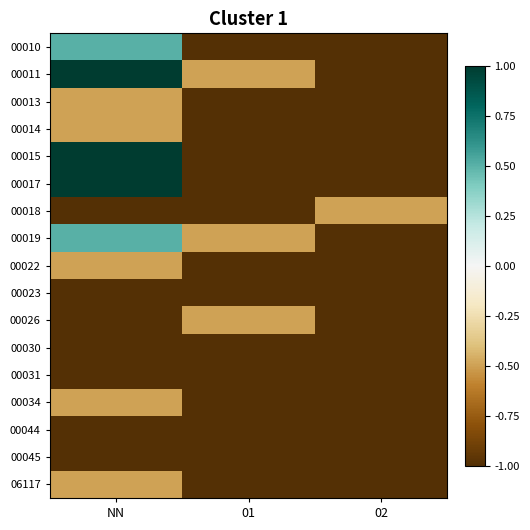

Reading left to right, transcribe all the data shown in this chart.

00010: NN=0.5	01=-1.0	02=-1.0
00011: NN=1.0	01=-0.5	02=-1.0
00013: NN=-0.5	01=-1.0	02=-1.0
00014: NN=-0.5	01=-1.0	02=-1.0
00015: NN=1.0	01=-1.0	02=-1.0
00017: NN=1.0	01=-1.0	02=-1.0
00018: NN=-1.0	01=-1.0	02=-0.5
00019: NN=0.5	01=-0.5	02=-1.0
00022: NN=-0.5	01=-1.0	02=-1.0
00023: NN=-1.0	01=-1.0	02=-1.0
00026: NN=-1.0	01=-0.5	02=-1.0
00030: NN=-1.0	01=-1.0	02=-1.0
00031: NN=-1.0	01=-1.0	02=-1.0
00034: NN=-0.5	01=-1.0	02=-1.0
00044: NN=-1.0	01=-1.0	02=-1.0
00045: NN=-1.0	01=-1.0	02=-1.0
06117: NN=-0.5	01=-1.0	02=-1.0